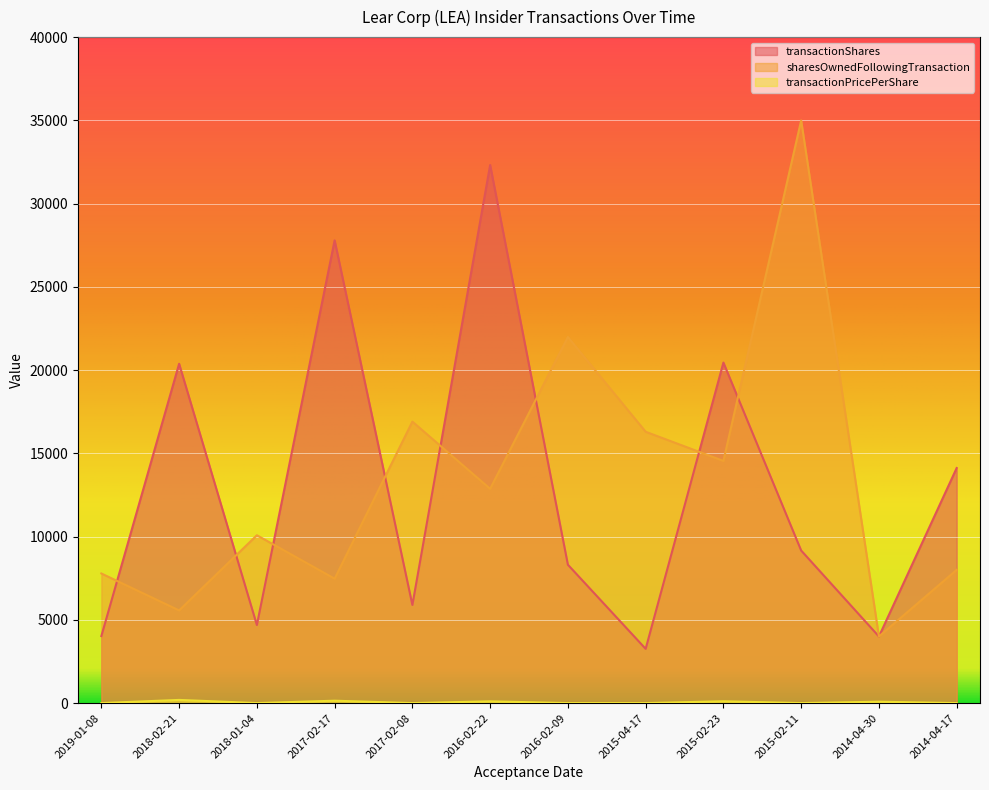

Which category has the highest value across all series?

2015-02-11